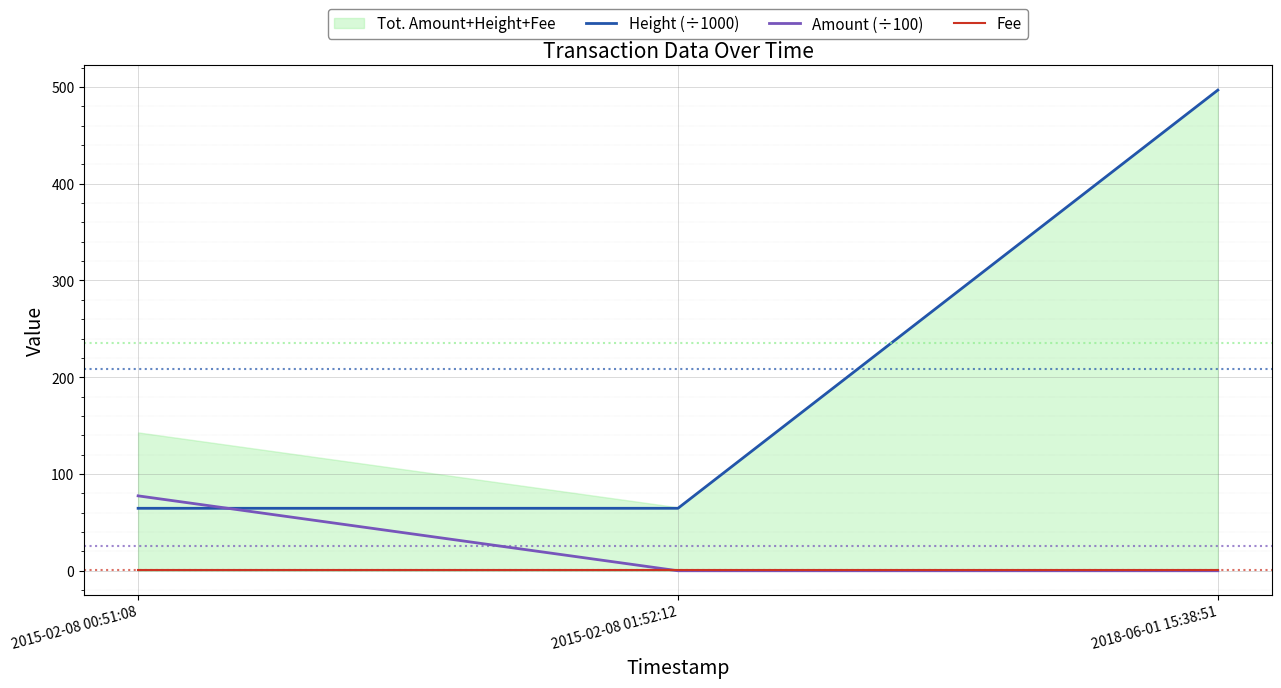

Is it true that Height (÷1000) equals 98.3 at 2015-02-08 00:51:08?

False